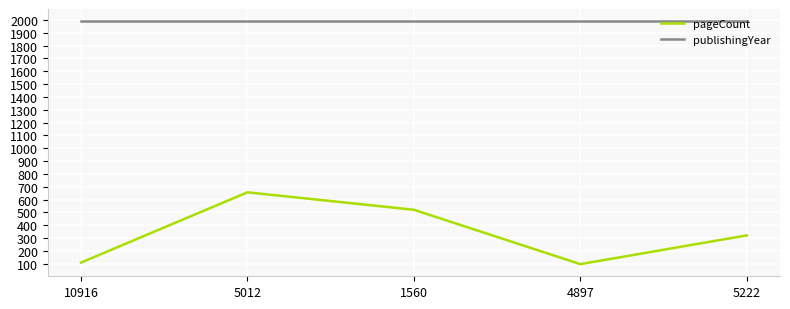

At how many categories does at least one series exceed 1393?

5